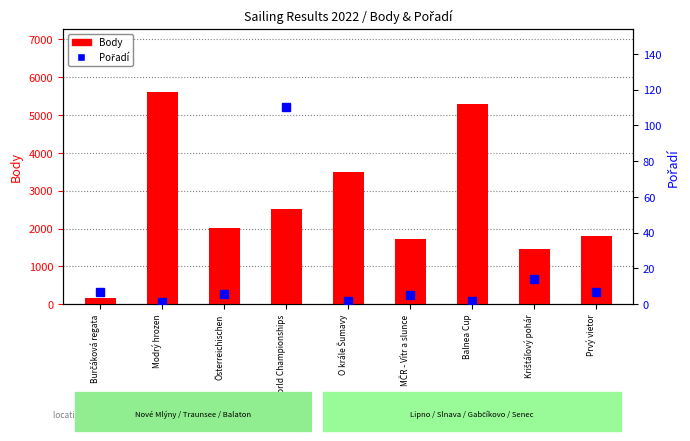

What is the difference between the maximum and minimum values in the Pořadí series?

109